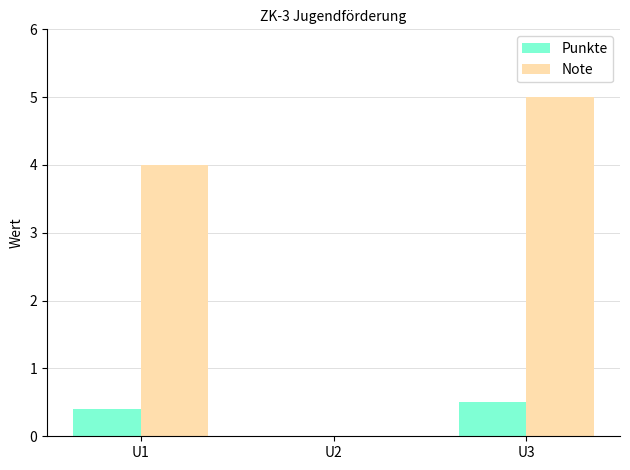

At which category does the chart reach its peak across all series?

U3